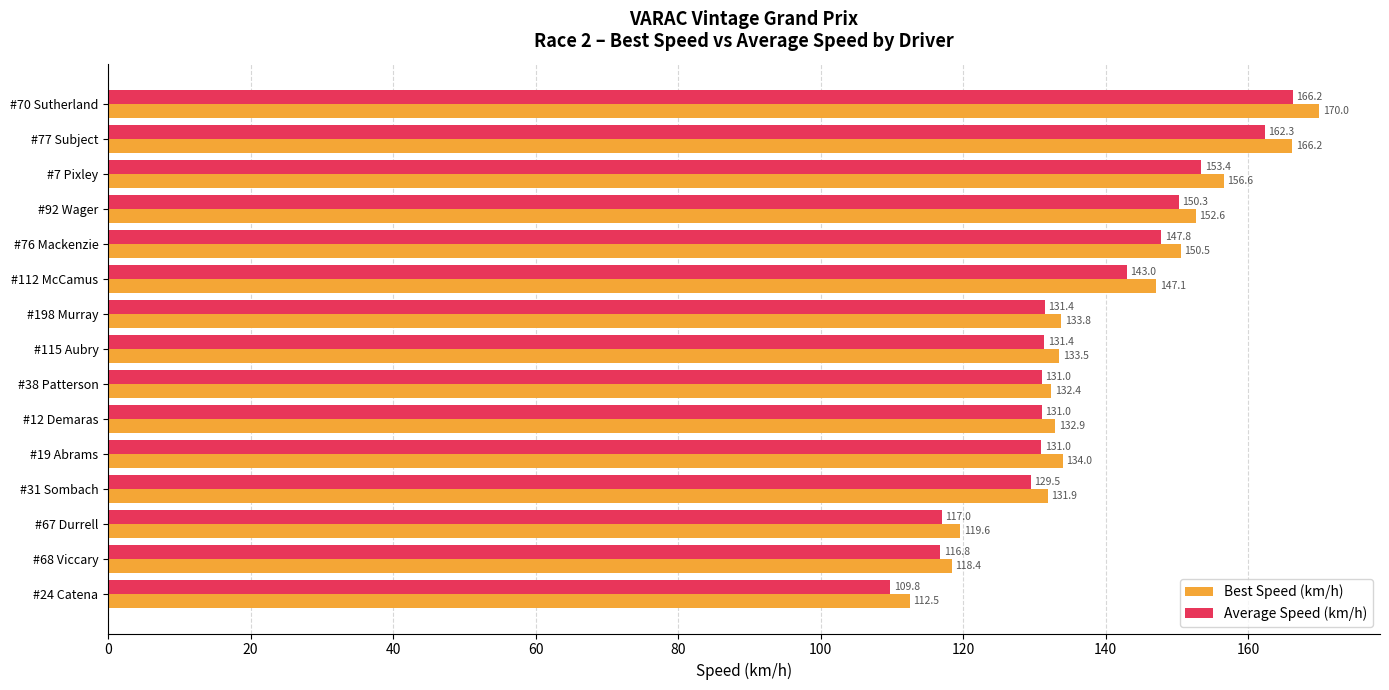

At which label is Average Speed (km/h) closest to 138?

#112 McCamus